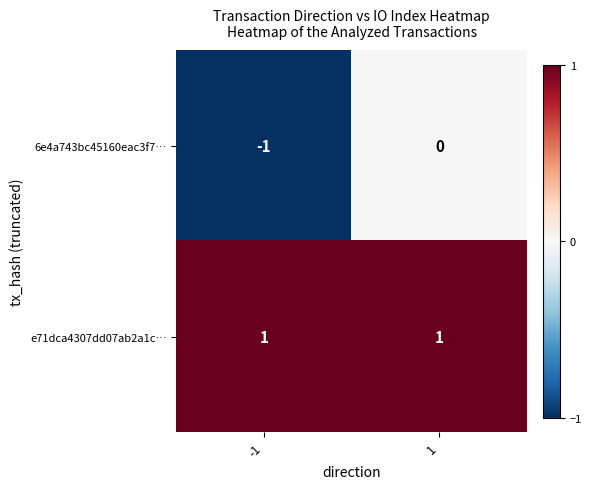

Which series has the widest spread of values?

6e4a743bc45160eac3f7…